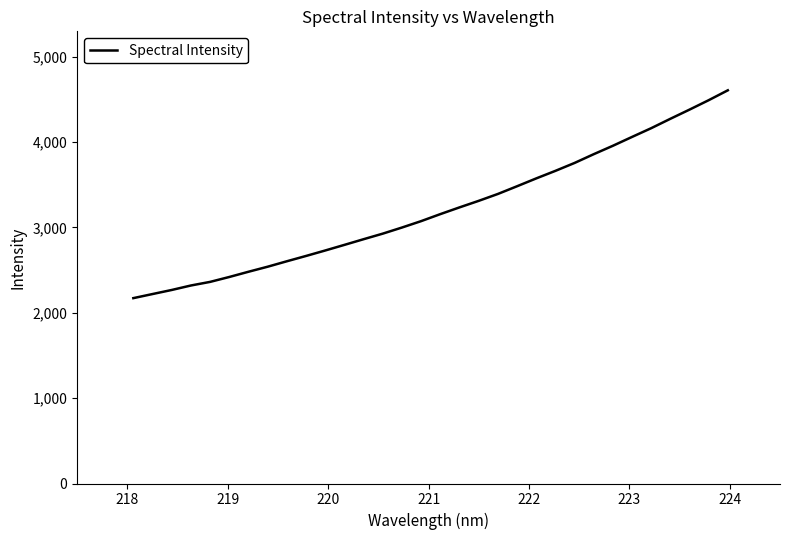

What is the difference between the maximum and minimum values?

2434.0